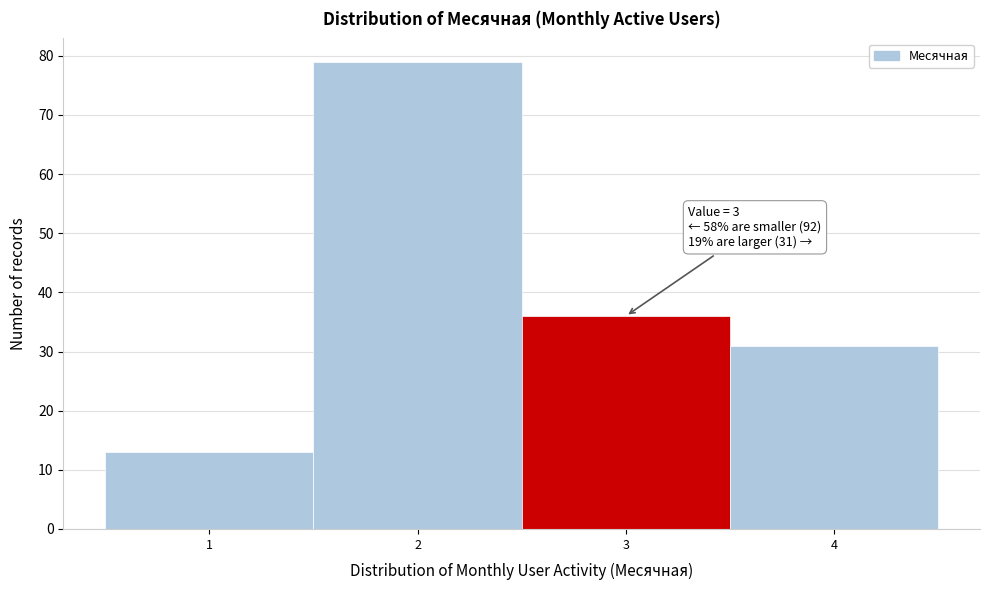

Over which range of the x-axis is the bar tallest?

1.5 to 2.5